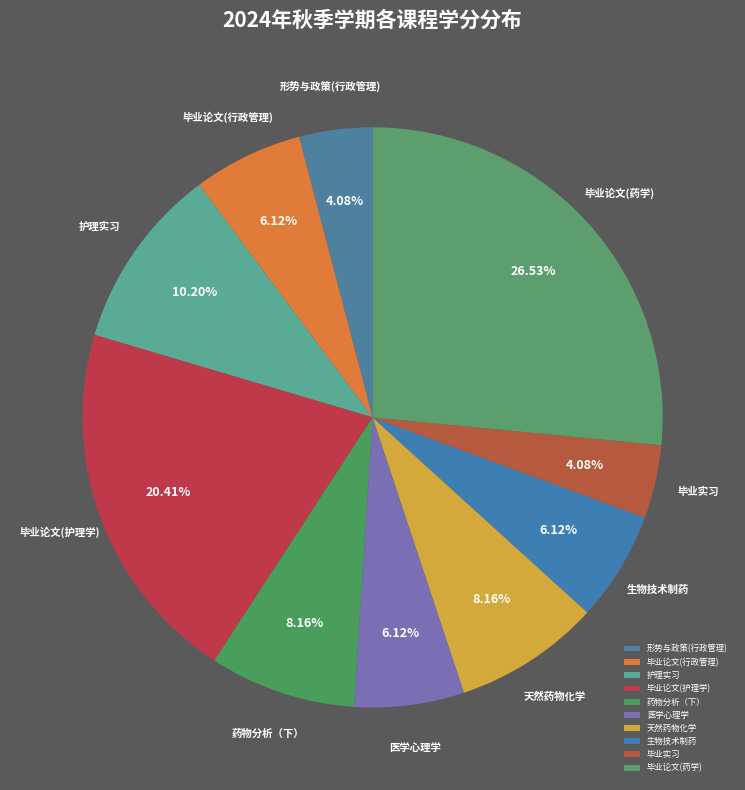

True or false: 毕业论文(药学) accounts for 17% of the total.

False